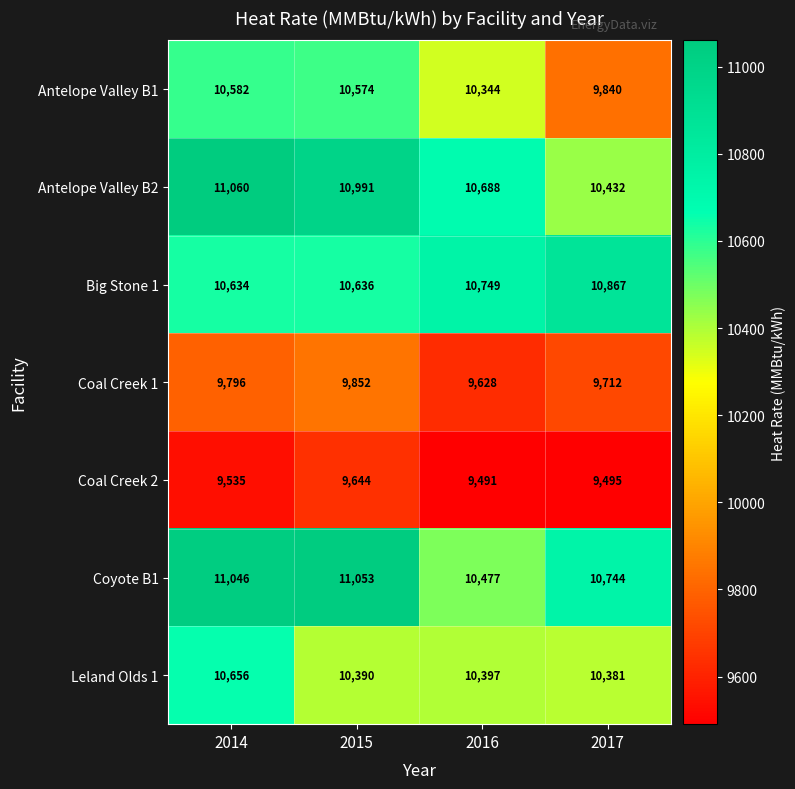

At 2016, list the series in order from smallest to largest.

Coal Creek 2, Coal Creek 1, Antelope Valley B1, Leland Olds 1, Coyote B1, Antelope Valley B2, Big Stone 1